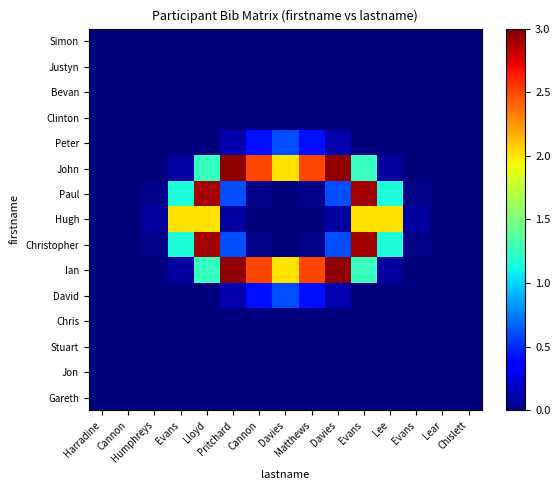

Which category has the lowest value across all series?

Harradine